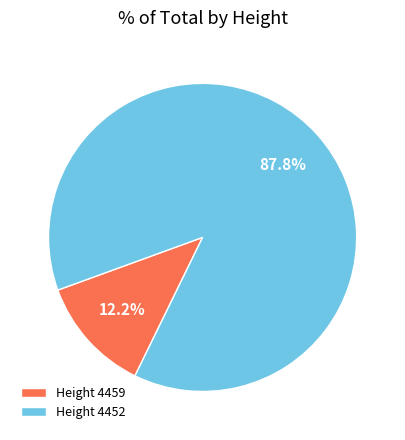

Rank the categories by value from lowest to highest.

Height 4459, Height 4452